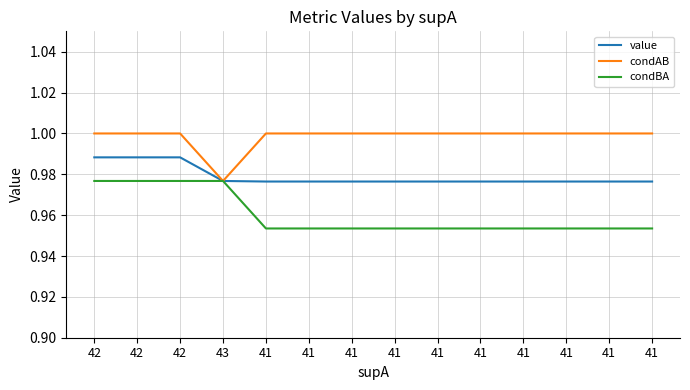

What are all the series names shown in the legend?

value, condAB, condBA